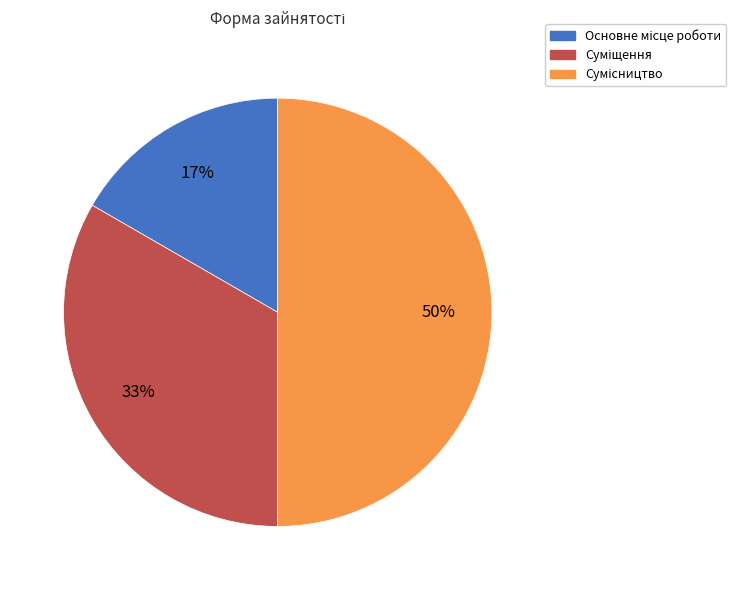

To the nearest percent, what is the average slice percentage?

33%